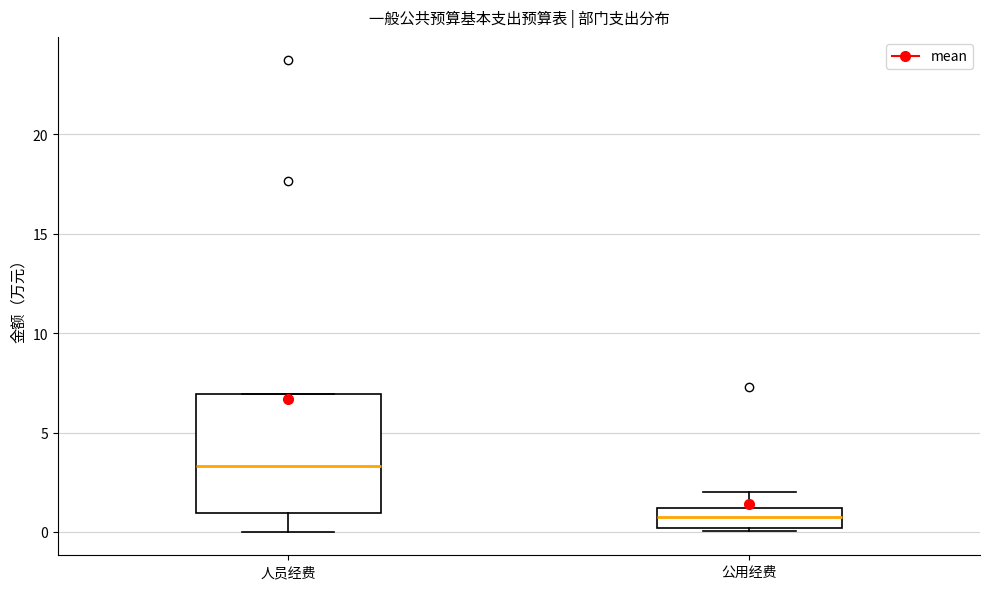

Comparing the boxes themselves (not the whiskers), which one is the tallest?

人员经费